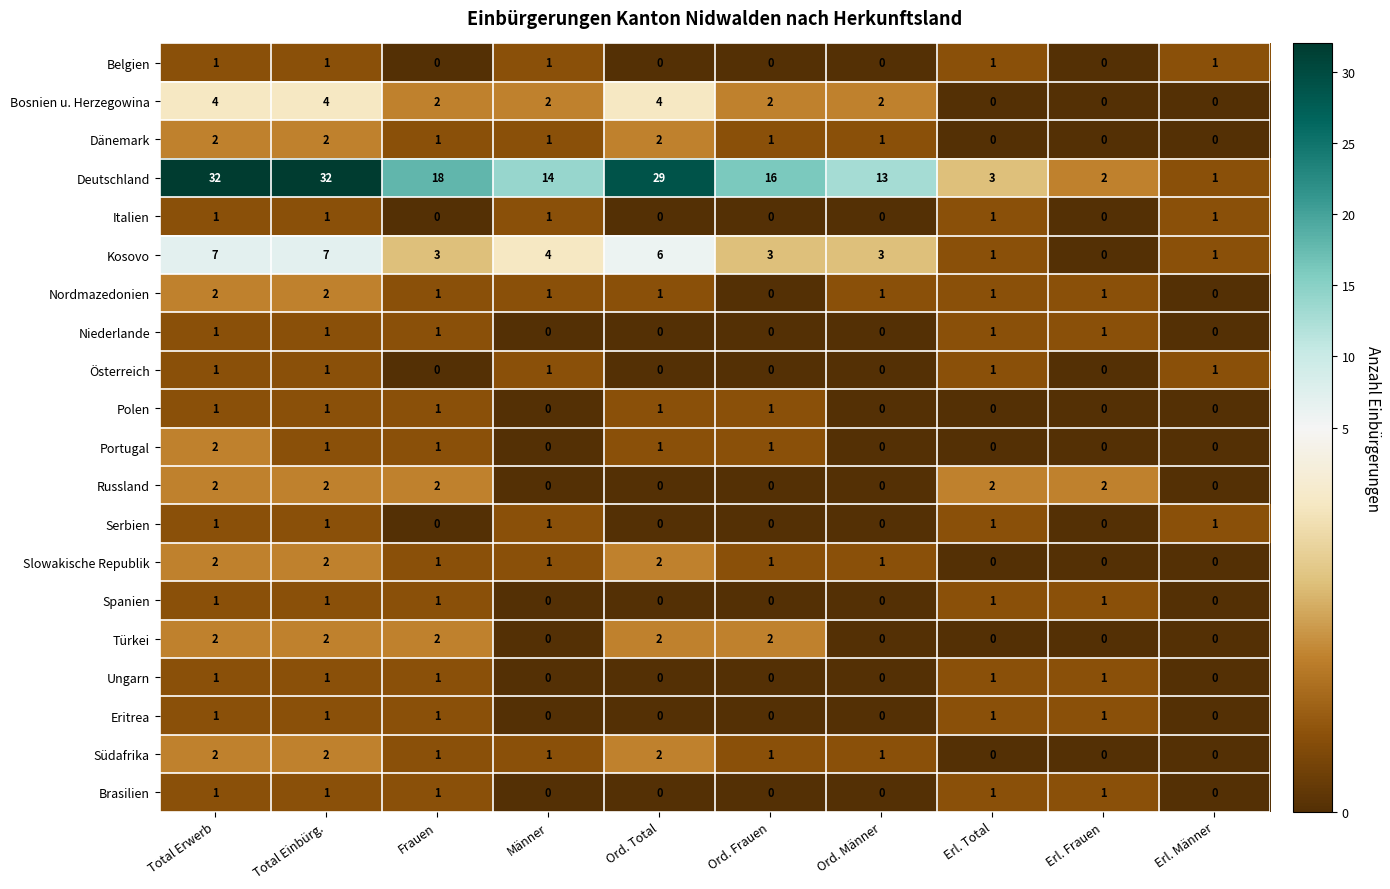

What is the sum of all Russland values?

10